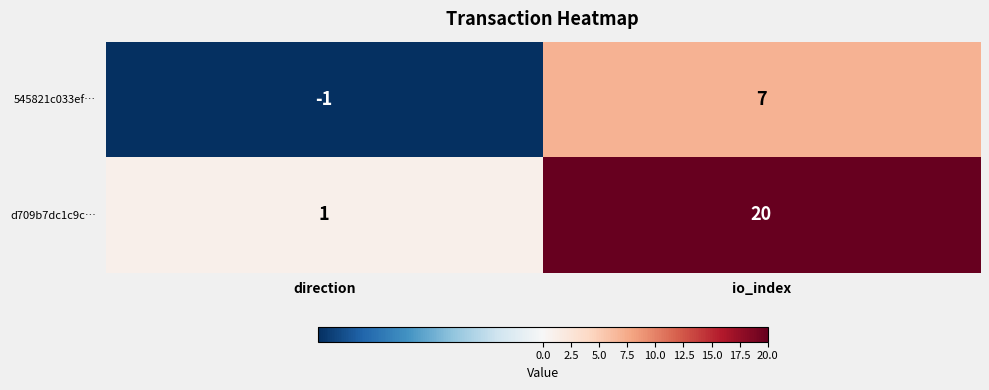

Rank the series by their maximum value, from lowest to highest.

545821c033ef…, d709b7dc1c9c…